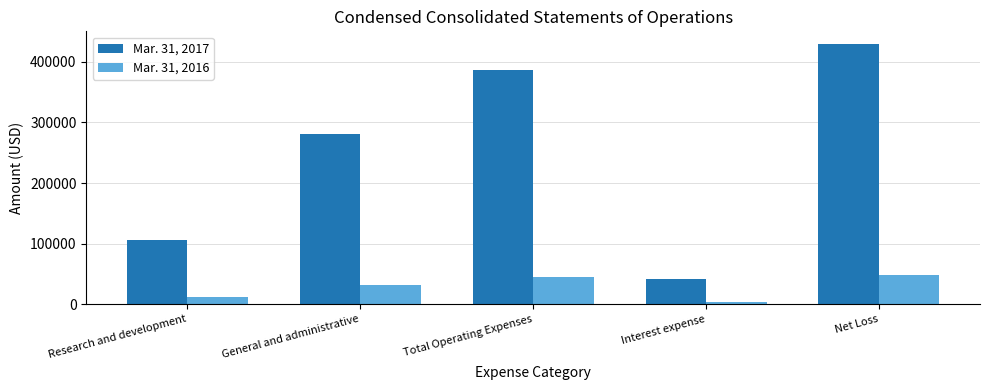

Reading left to right, what are all the values shown in this chart?

Mar. 31, 2017: Research and development=105370	General and administrative=281331	Total Operating Expenses=386701	Interest expense=42166	Net Loss=428867
Mar. 31, 2016: Research and development=12748	General and administrative=31716	Total Operating Expenses=44464	Interest expense=4571	Net Loss=49035